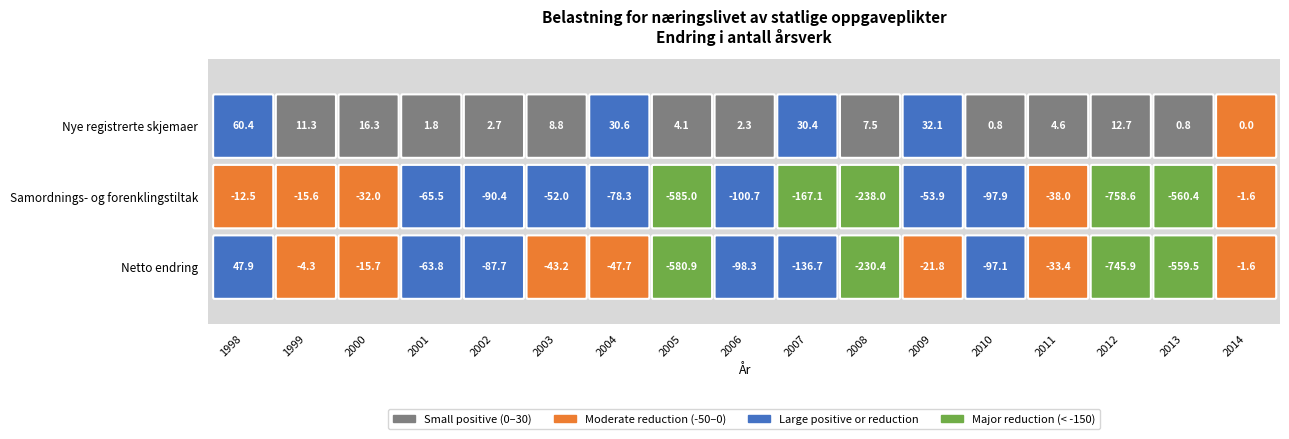

List the labels in order of Samordnings- og forenklingstiltak value, smallest first.

2012, 2005, 2013, 2008, 2007, 2006, 2010, 2002, 2004, 2001, 2009, 2003, 2011, 2000, 1999, 1998, 2014